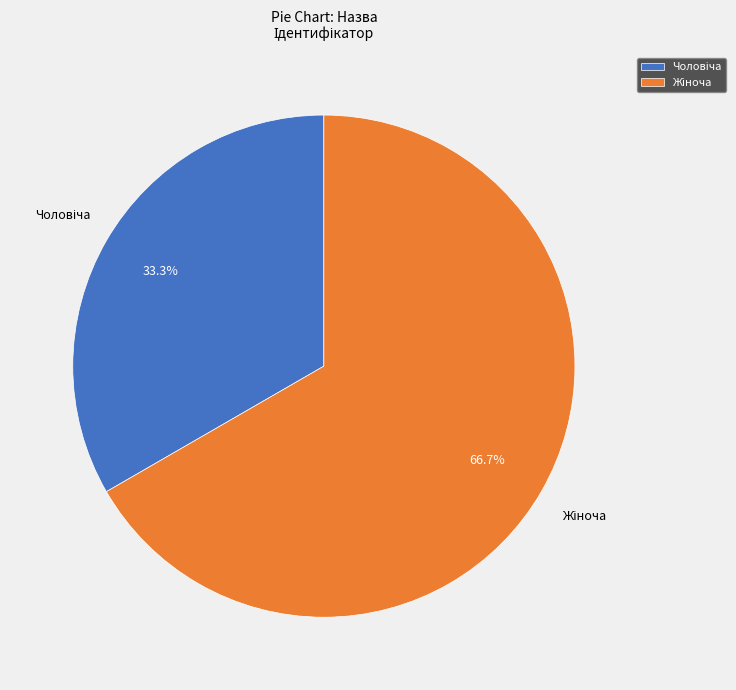

Does any single category account for the majority?

Yes